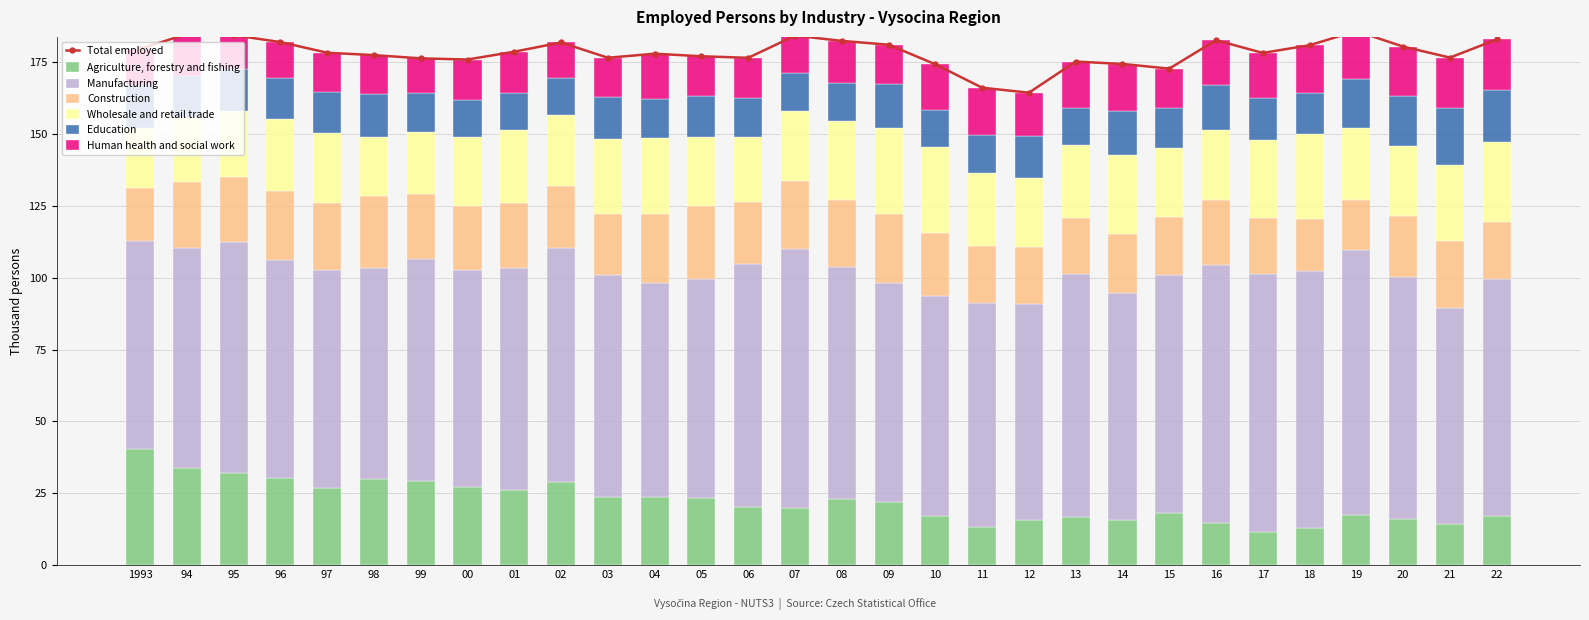

List the labels in order of Education value, largest first.

21, 22, 20, 19, 16, 14, 98, 09, 03, 94, 17, 12, 1993, 95, 05, 97, 96, 18, 04, 06, 15, 99, 11, 08, 02, 07, 01, 13, 10, 00